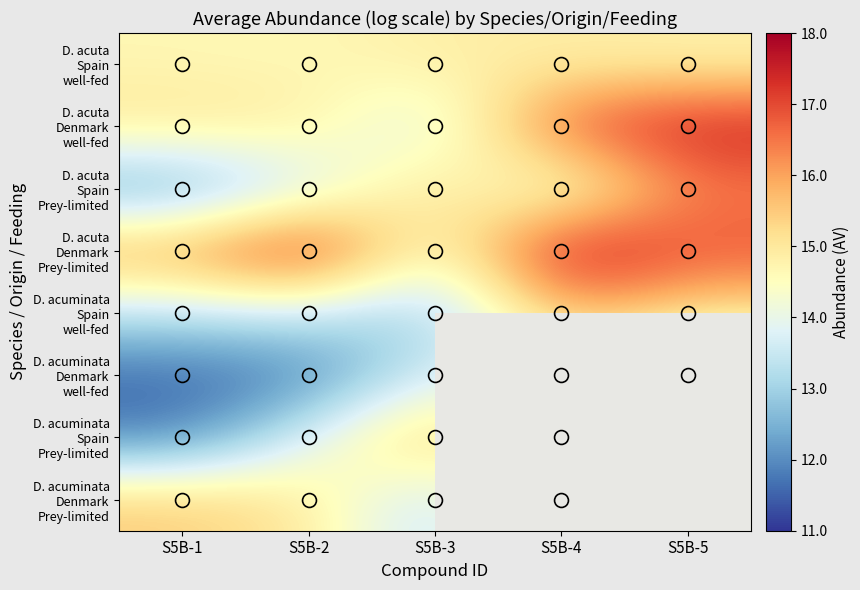

List the labels in order of D. acuta Denmark well-fed value, largest first.

S5B-5, S5B-4, S5B-1, S5B-2, S5B-3